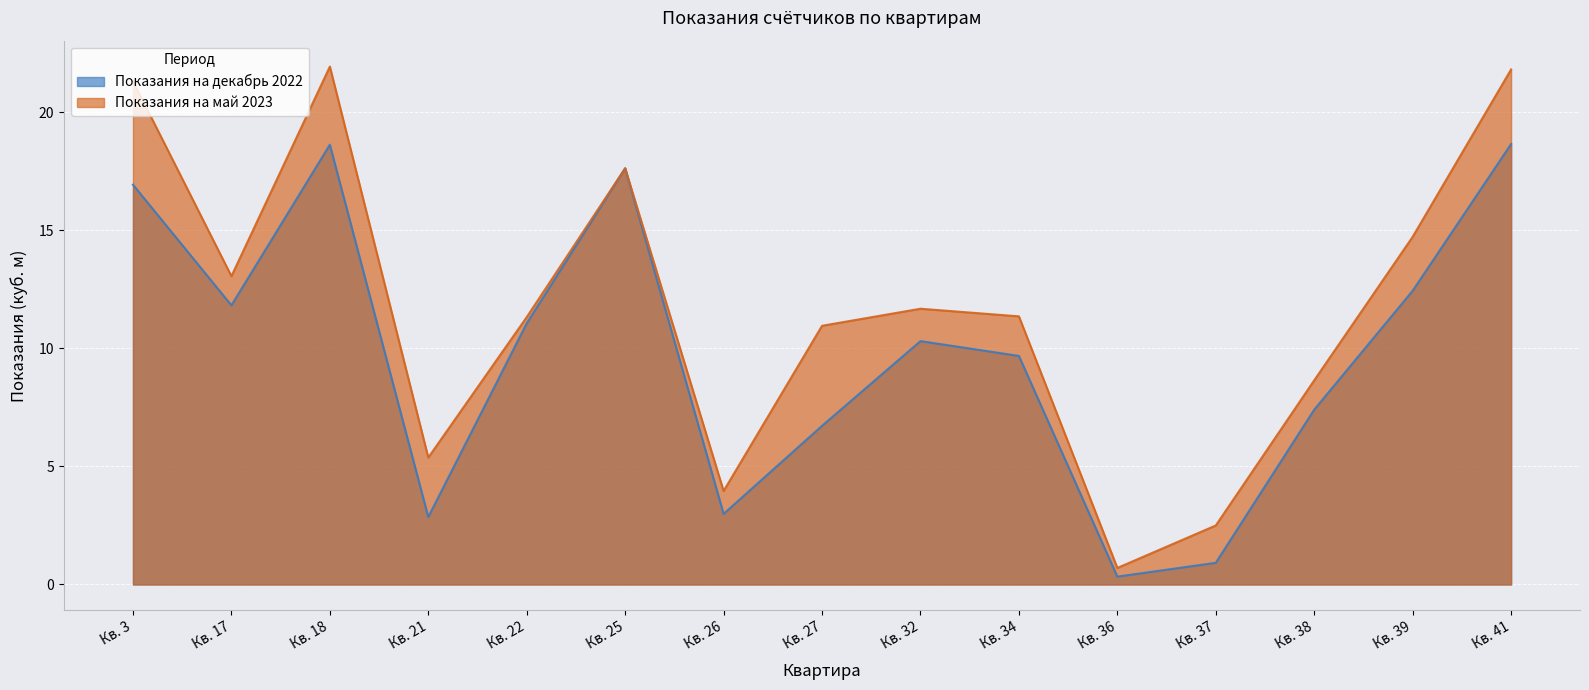

Which category has the lowest value in the Показания на май 2023 series?

Кв. 36